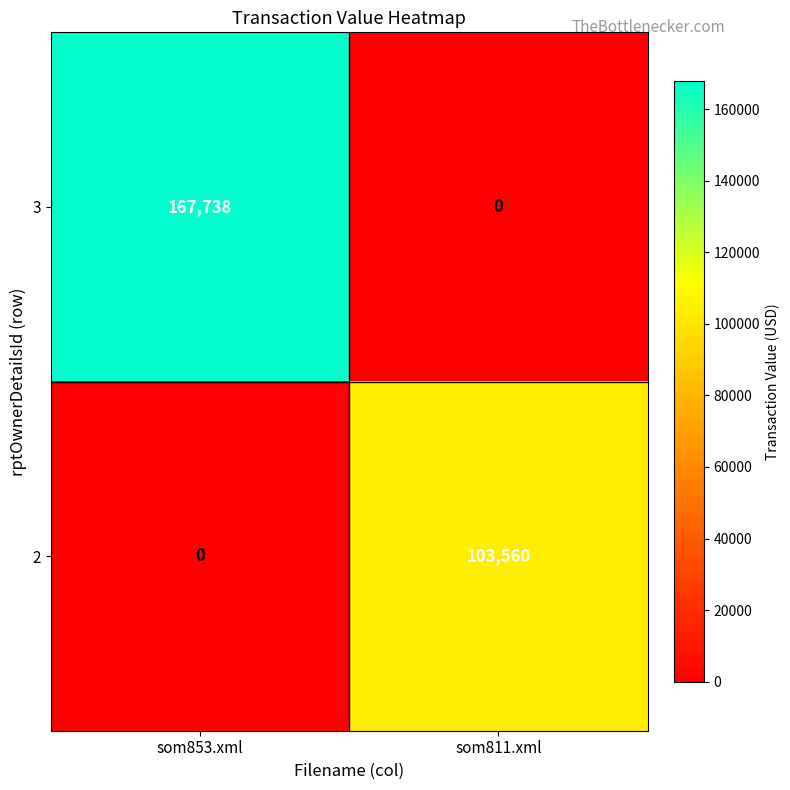

At which category does the chart reach its peak across all series?

som853.xml